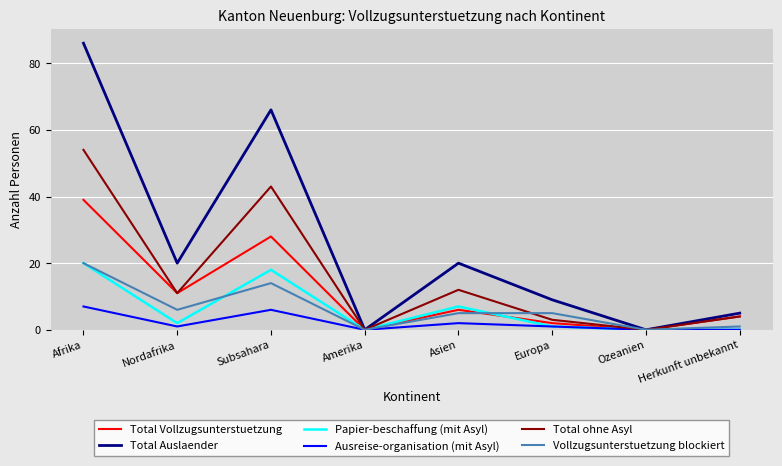

Is this an area chart (filled region under the line)?

No